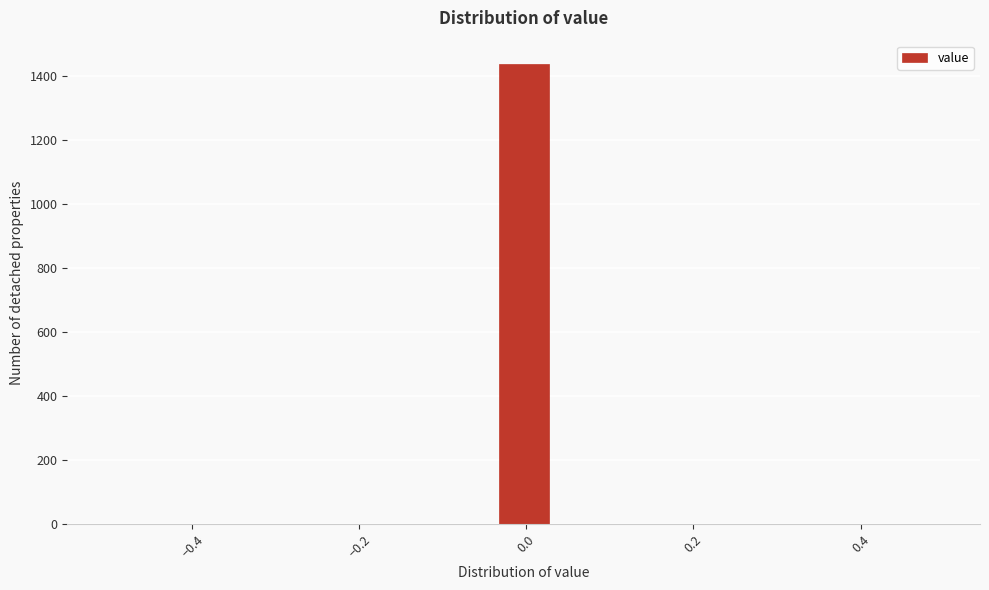

Around what value on the x-axis is the tallest bar? Give the approximate position of its centre, as read against the axis.

0.00